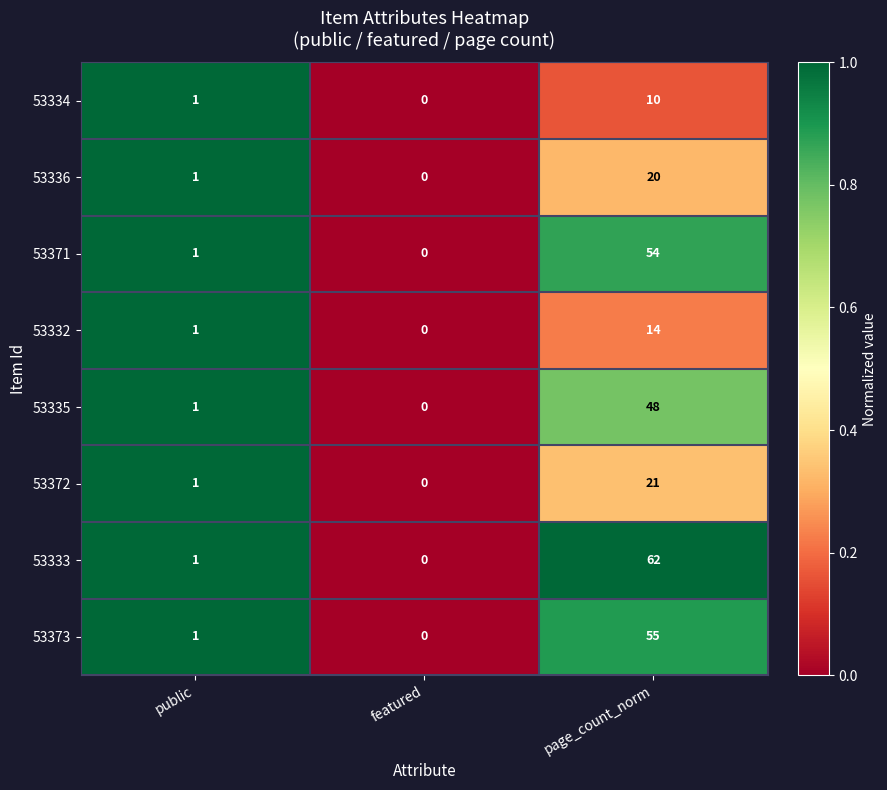

Reading right to left, list all the values displayed in this chart.

53334: 10	0	1
53336: 20	0	1
53371: 54	0	1
53332: 14	0	1
53335: 48	0	1
53372: 21	0	1
53333: 62	0	1
53373: 55	0	1